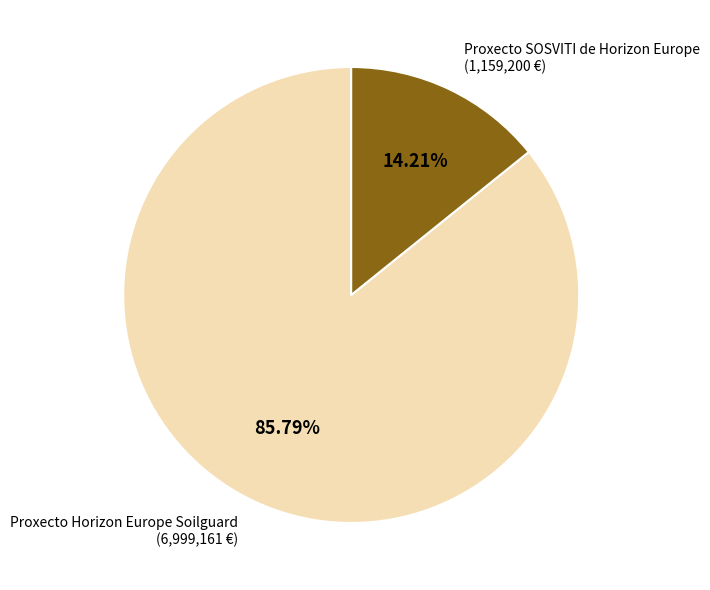

The Proxecto SOSVITI de Horizon Europe slice represents 14% of the pie. True or false?

True